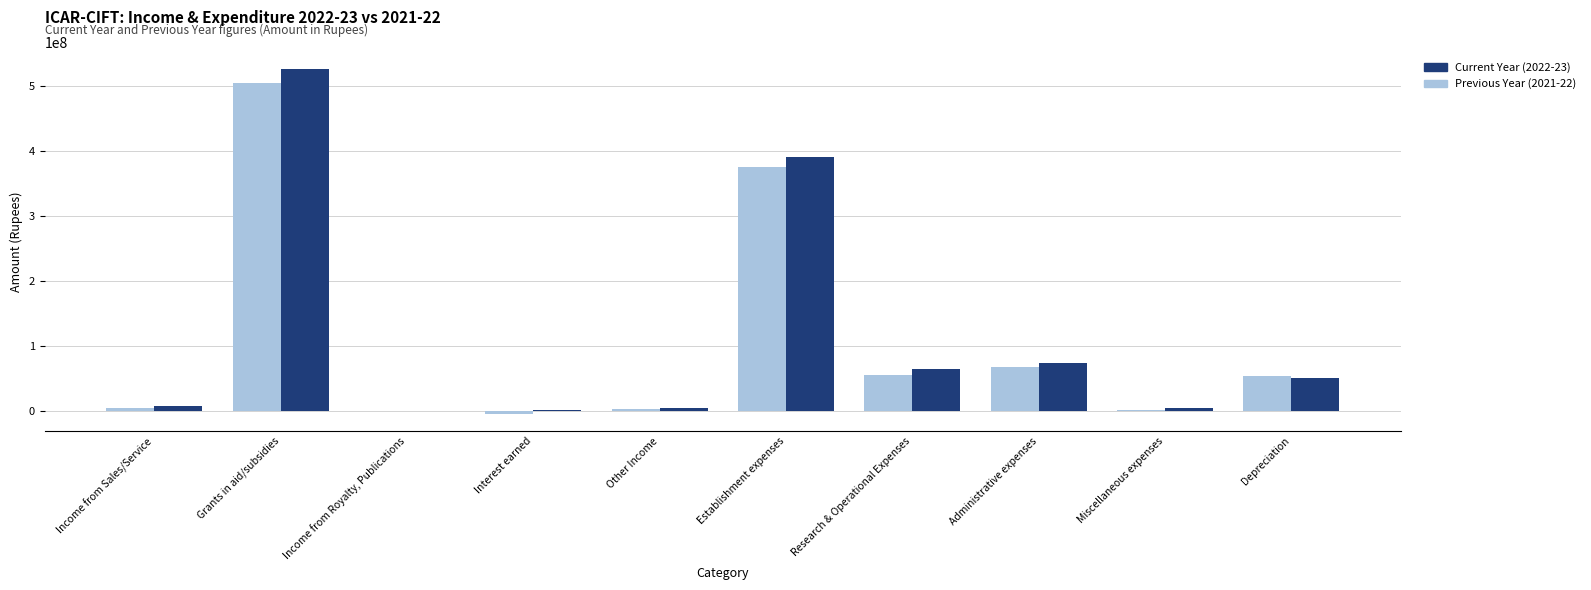

Are the bars grouped side by side (vs. stacked)?

Yes